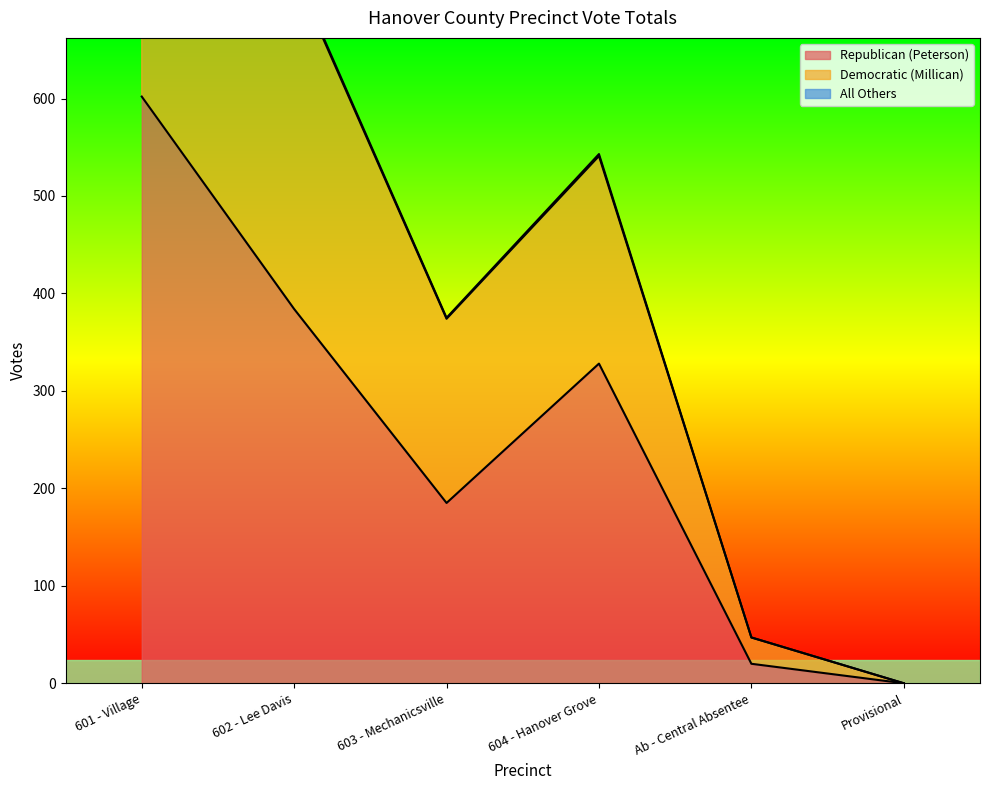

What value does the Republican (Peterson) series have at 602 - Lee Davis, to the nearest 100?

400